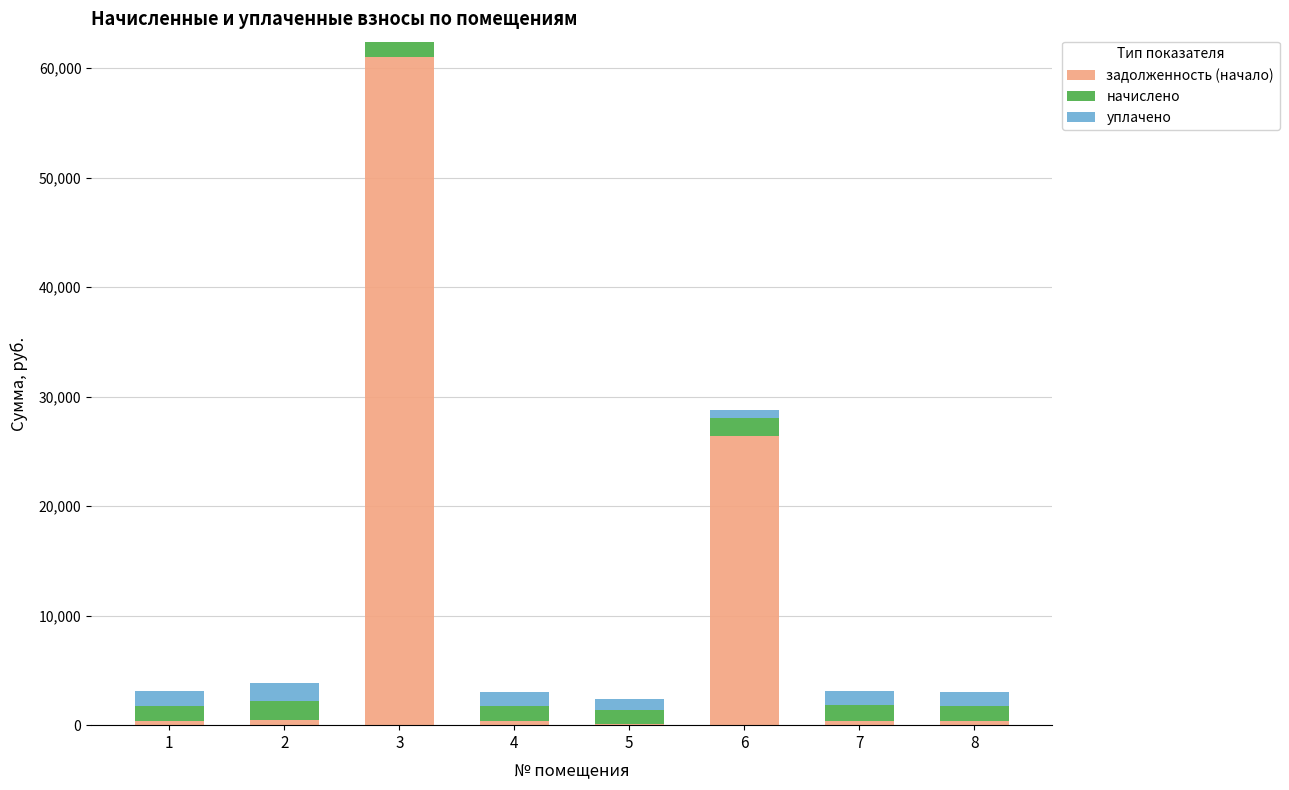

What is the approximate value of задолженность (начало) at 7?

421.9